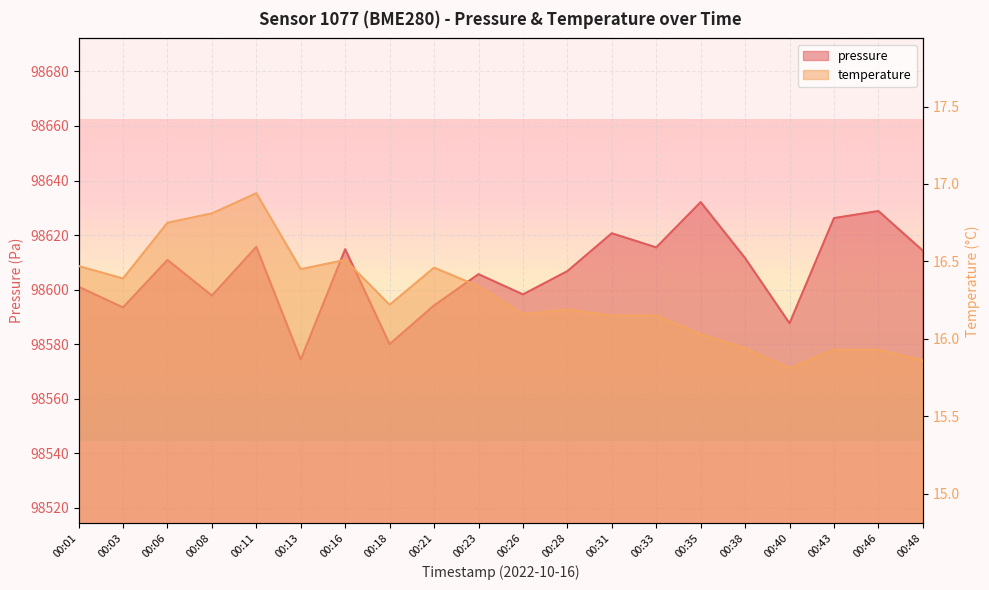

In pressure, how many points are lower than both neighbors (excluding endpoints)?

7